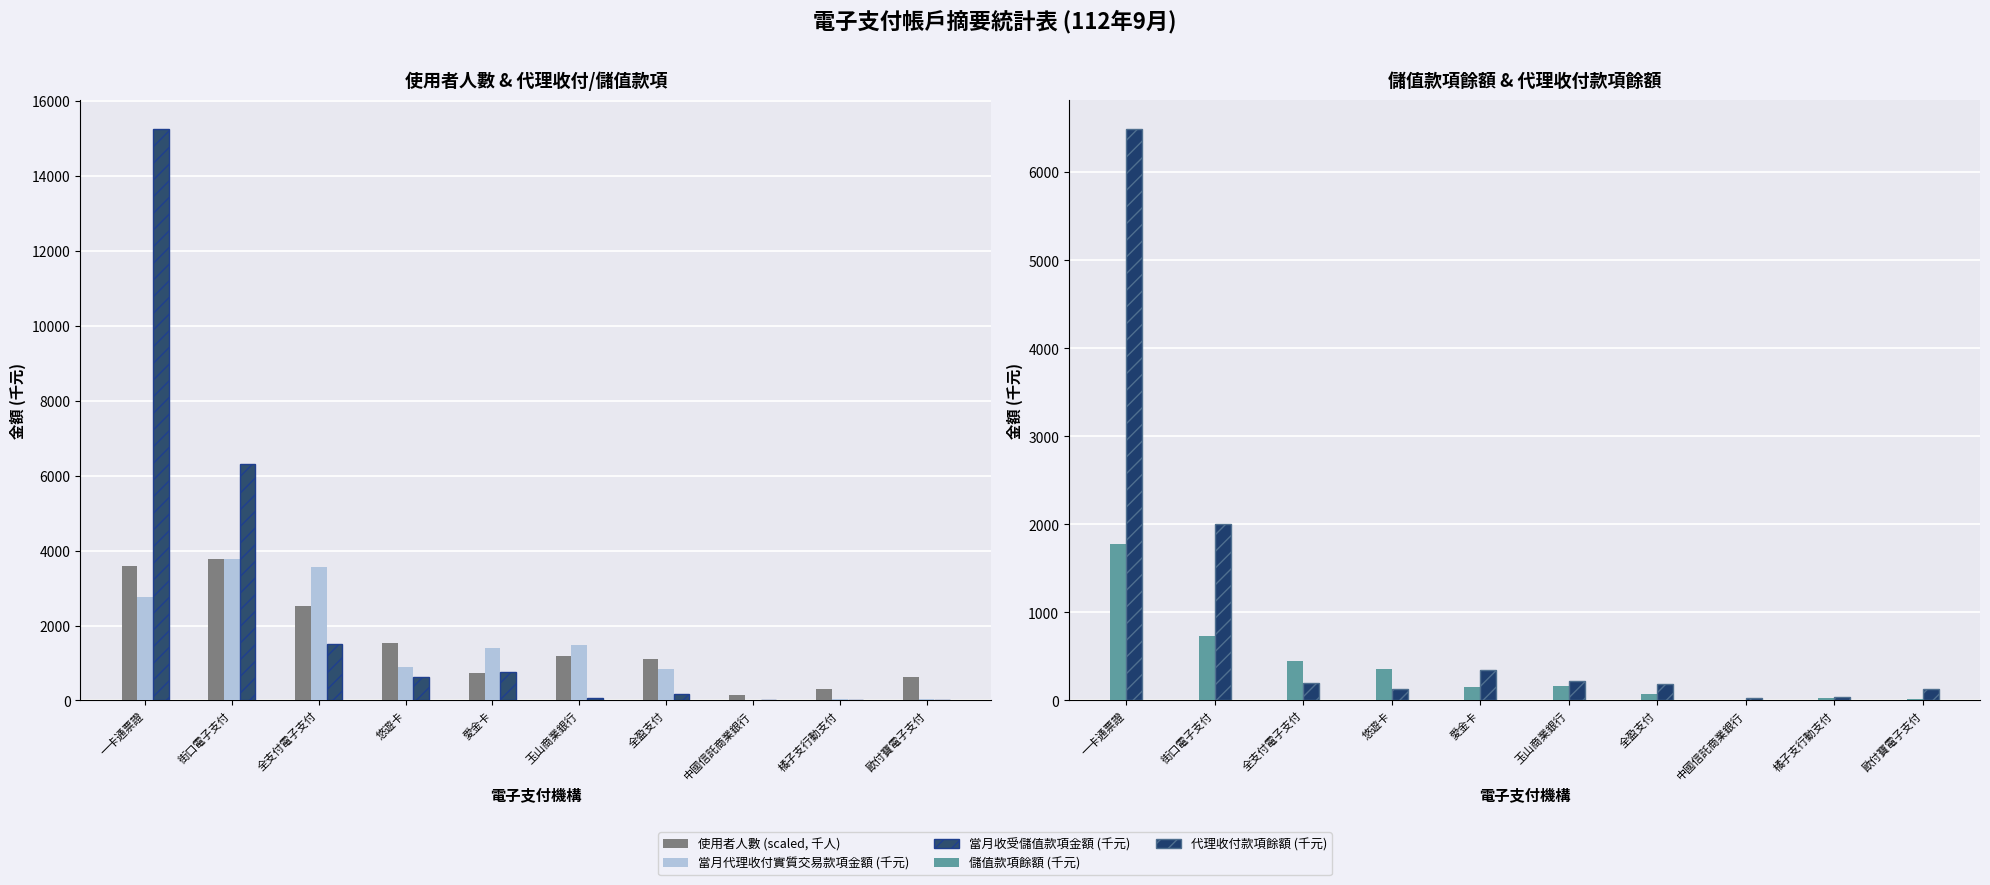

How many values in the 當月代理收付實質交易款項金額 (千元) series are below 1394?

5